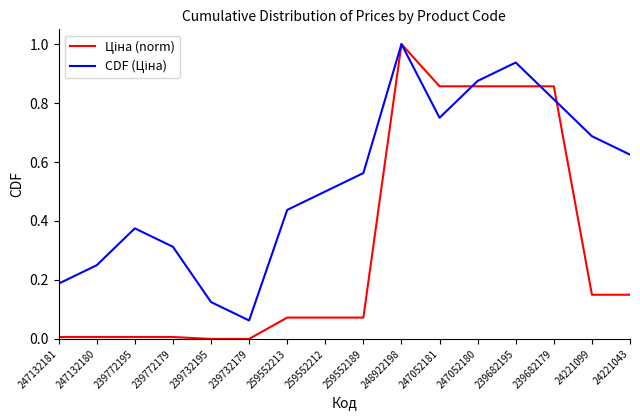

Does the chart have visible grid lines?

No